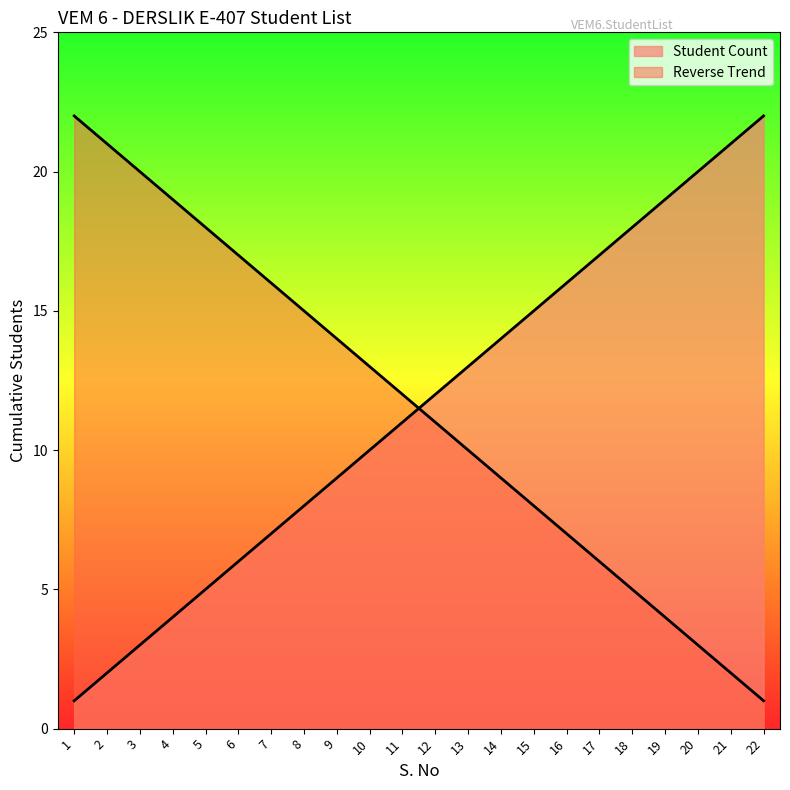

Approximately how many times larger is the value at 2 compared to 14?

0.1